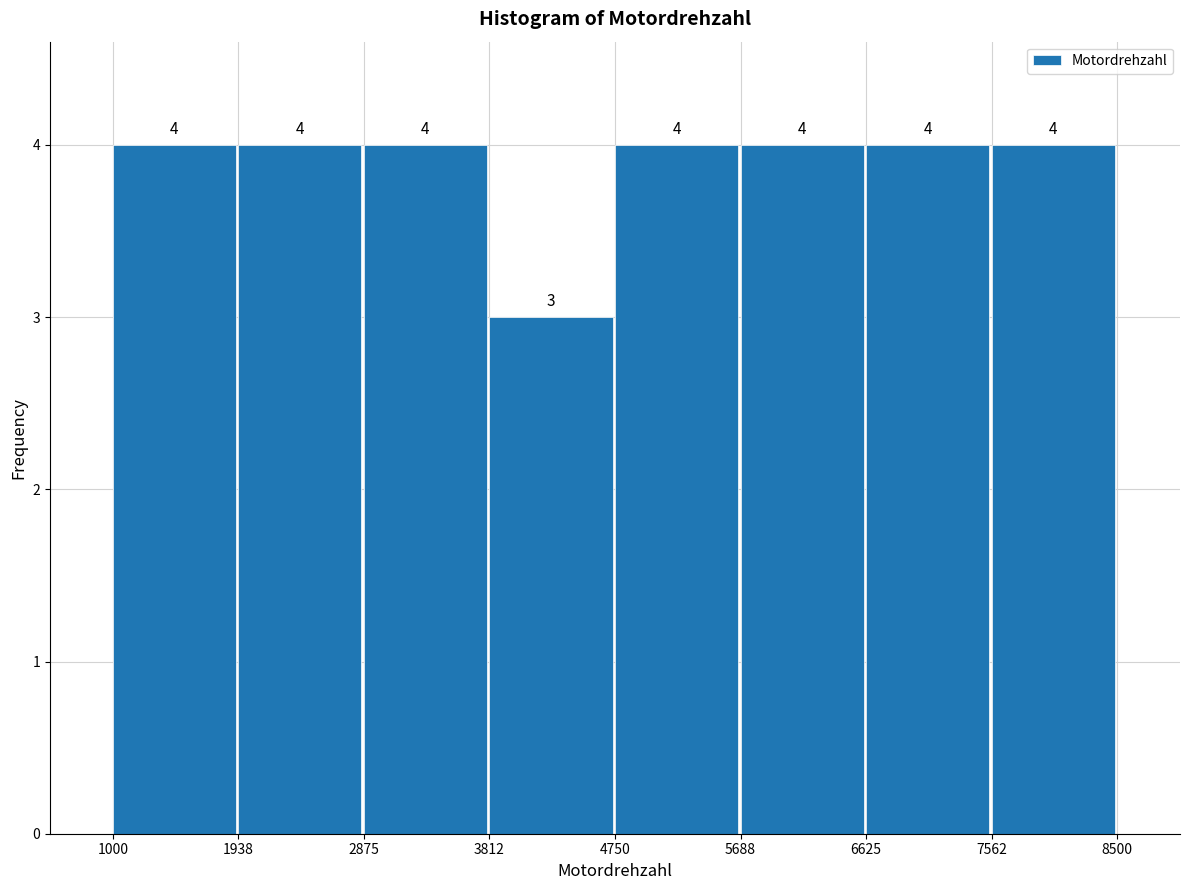

Reading left to right, list every bar in this chart as the range it spans on the x-axis followed by its height.

1000 to 1938: 4
1938 to 2875: 4
2875 to 3812: 4
3812 to 4750: 3
4750 to 5688: 4
5688 to 6625: 4
6625 to 7562: 4
7562 to 8500: 4